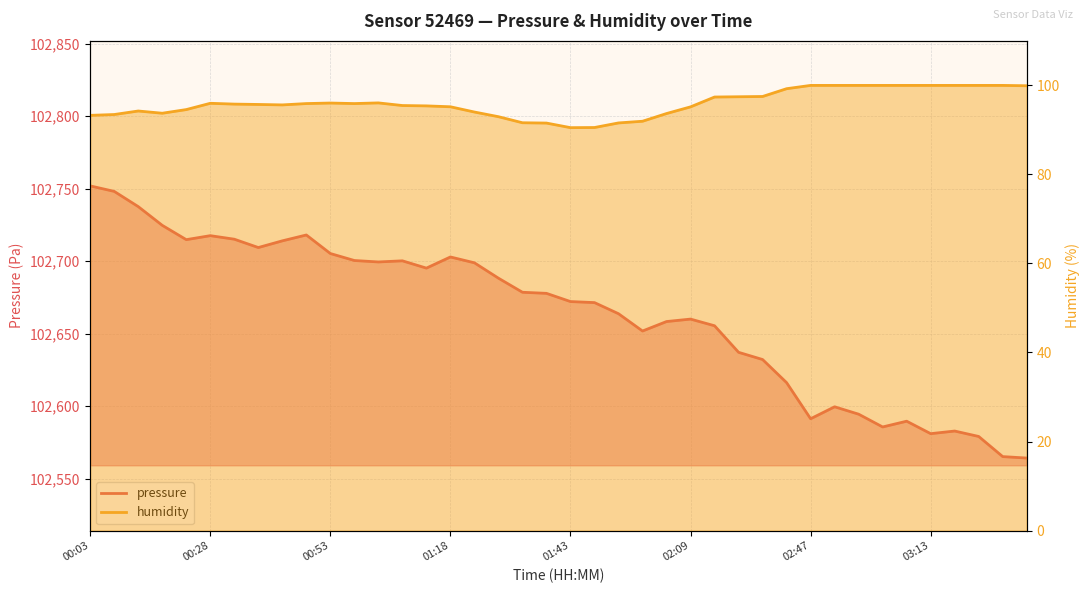

What is the minimum value for pressure?

102564.3